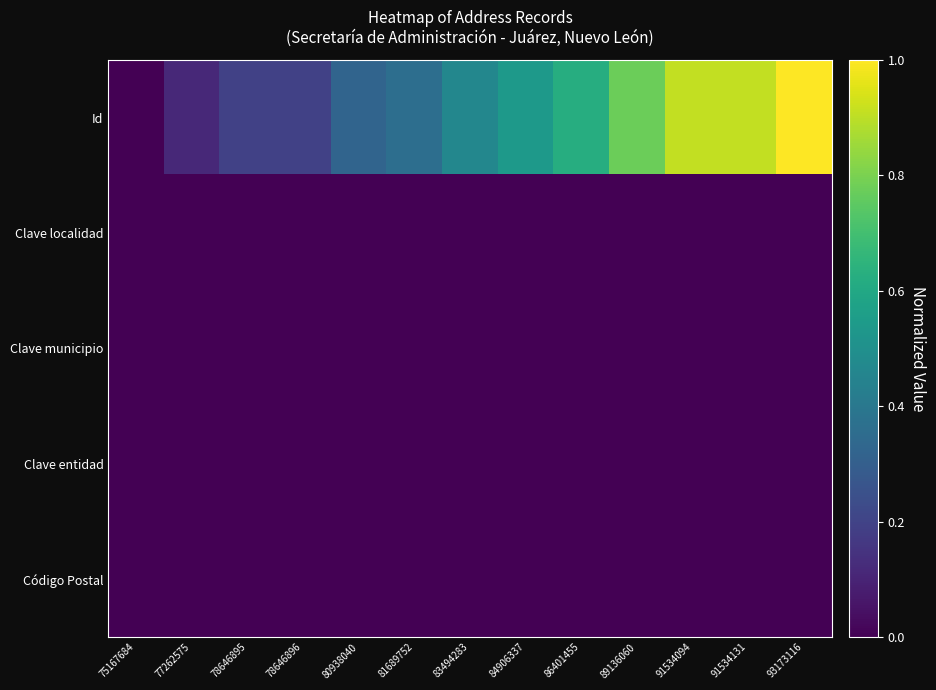

Rank the series at 83494283 from lowest to highest value.

Clave localidad, Clave municipio, Clave entidad, Código Postal, Id